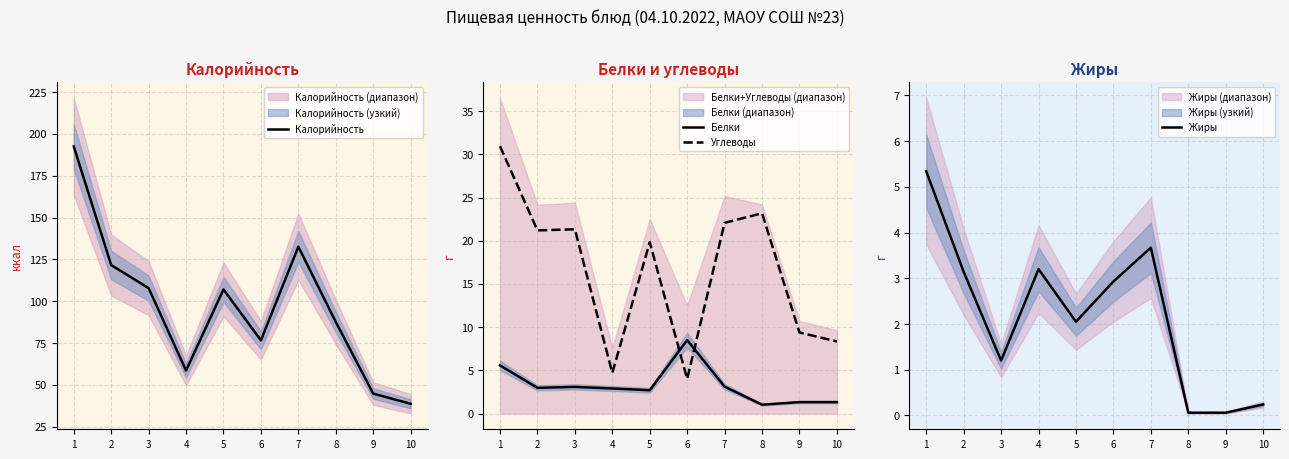

At which category is the sum across all series the highest?

1